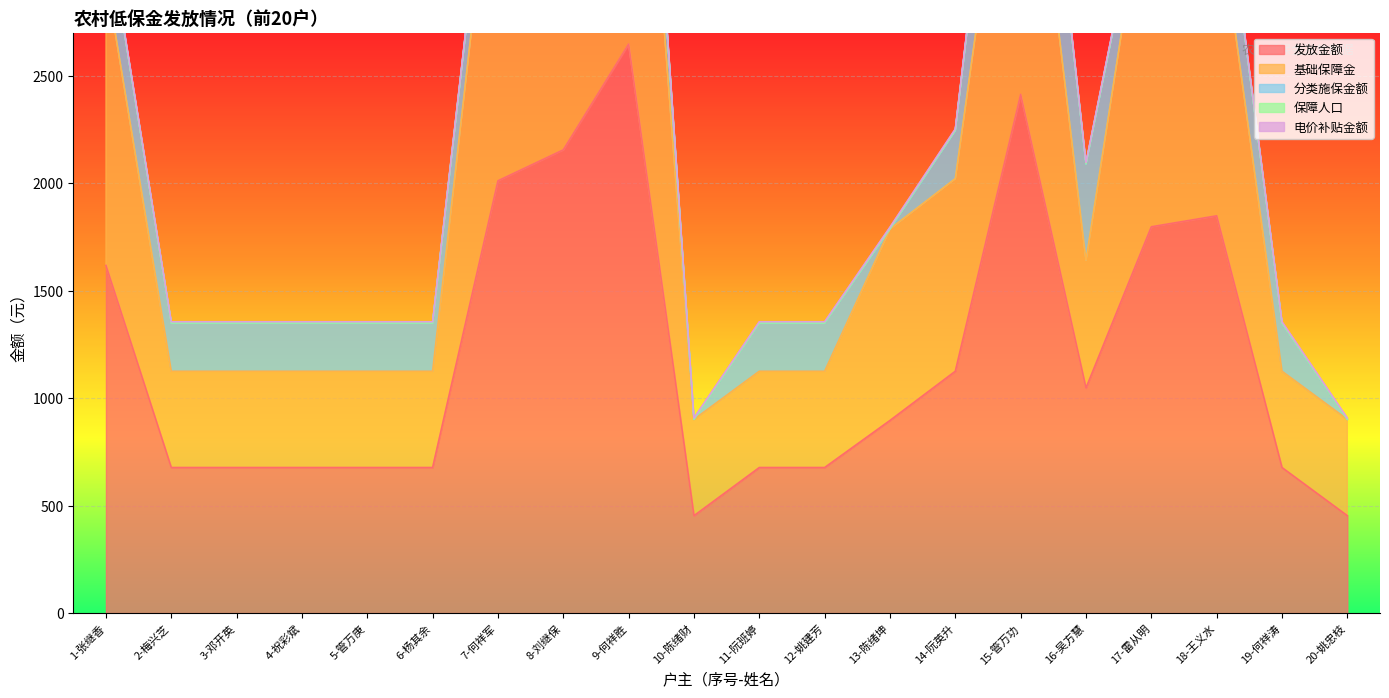

Count the 保障人口 values in the range 1 to 4.

16